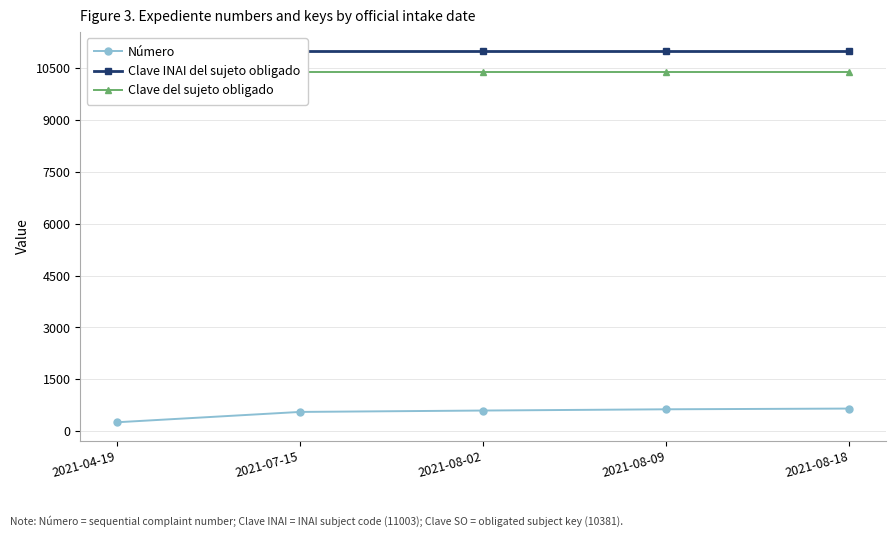

True or false: Número has a value of 656 at 2021-08-18.

True